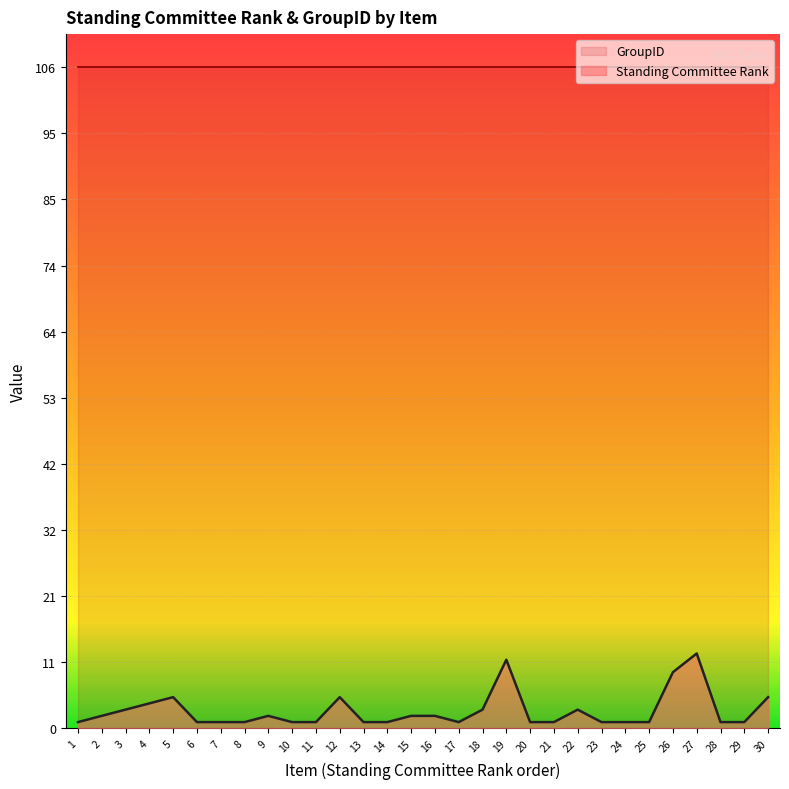

Reading left to right, transcribe all the data shown in this chart.

1	2	3	4	5	1	1	1	2	1	1	5	1	1	2	2	1	3	11	1	1	3	1	1	1	9	12	1	1	5